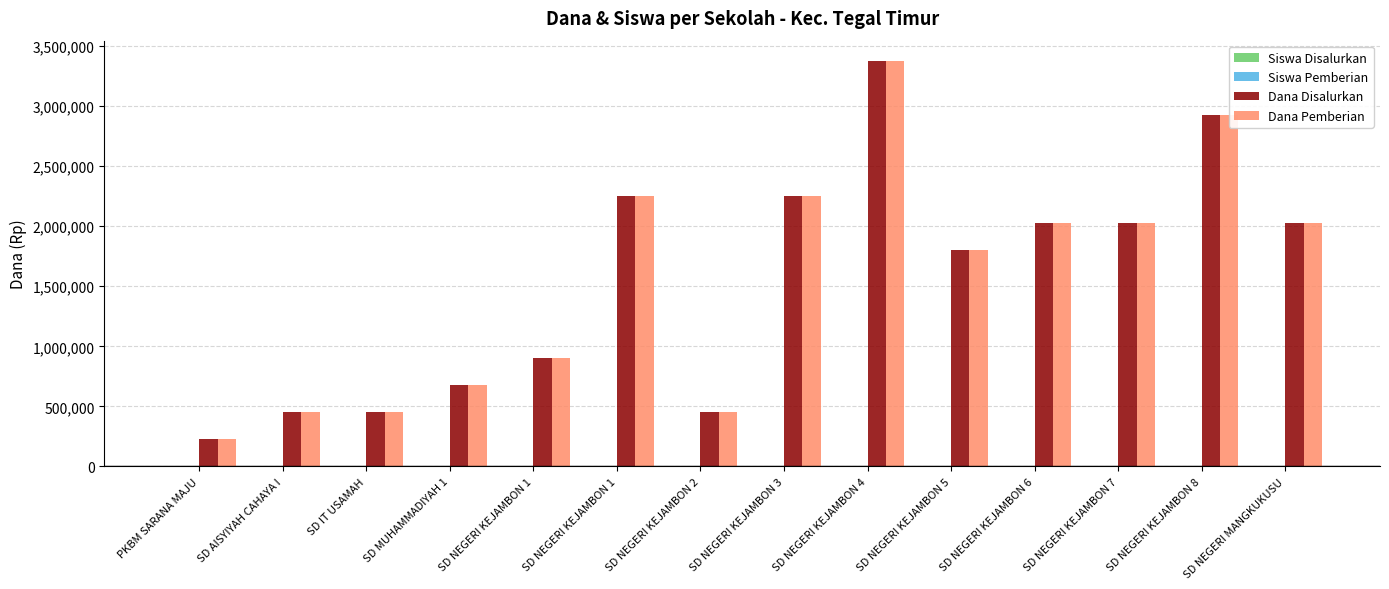

Which series has the widest spread of values?

Dana Disalurkan